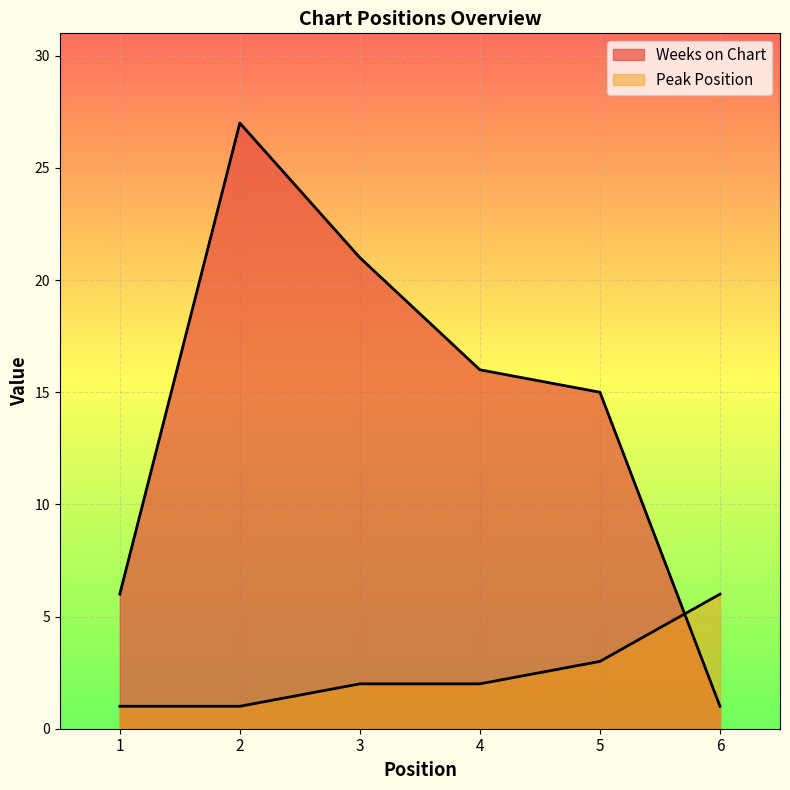

Is it true that Peak Position equals 6 at 6?

True